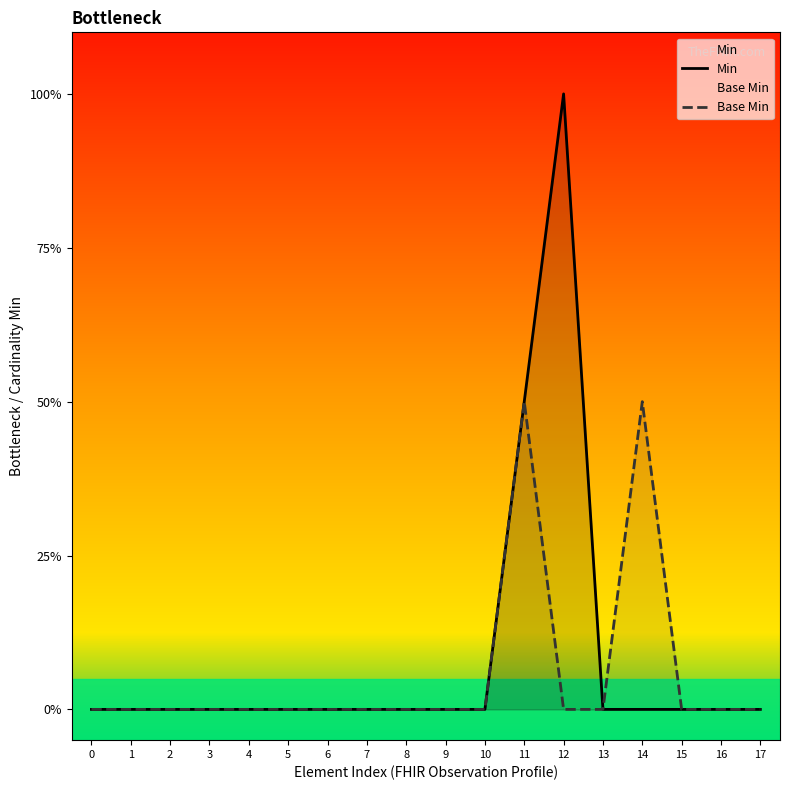

The Base Min series shows 0 at 12. True or false?

False